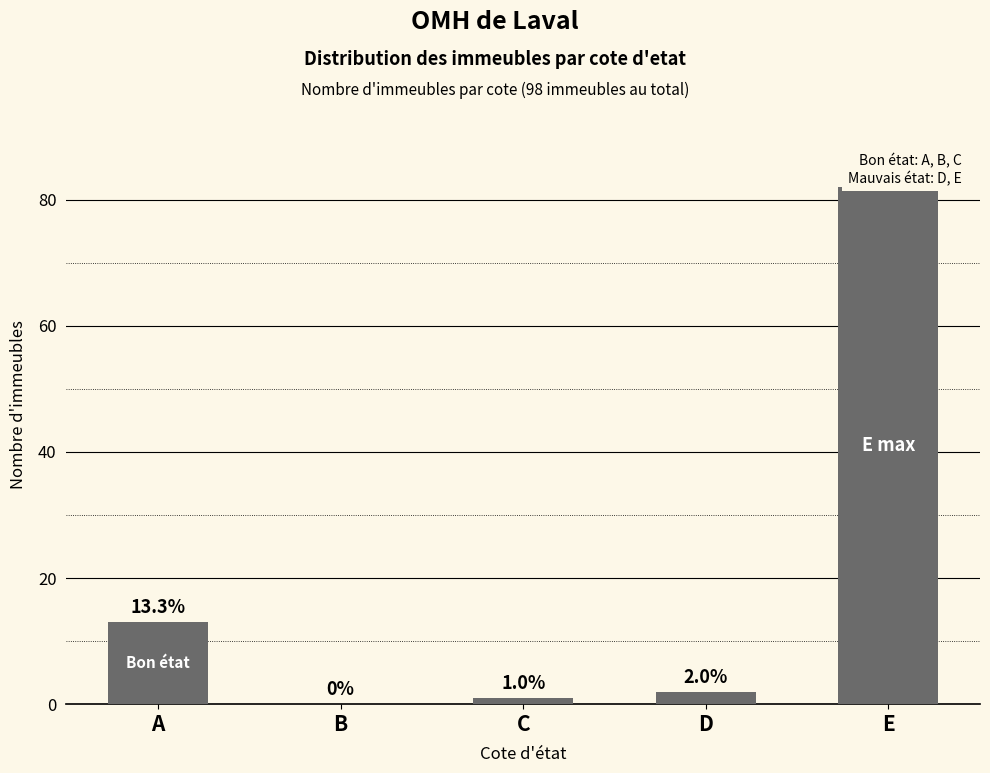

Between A and C, which is larger?

A